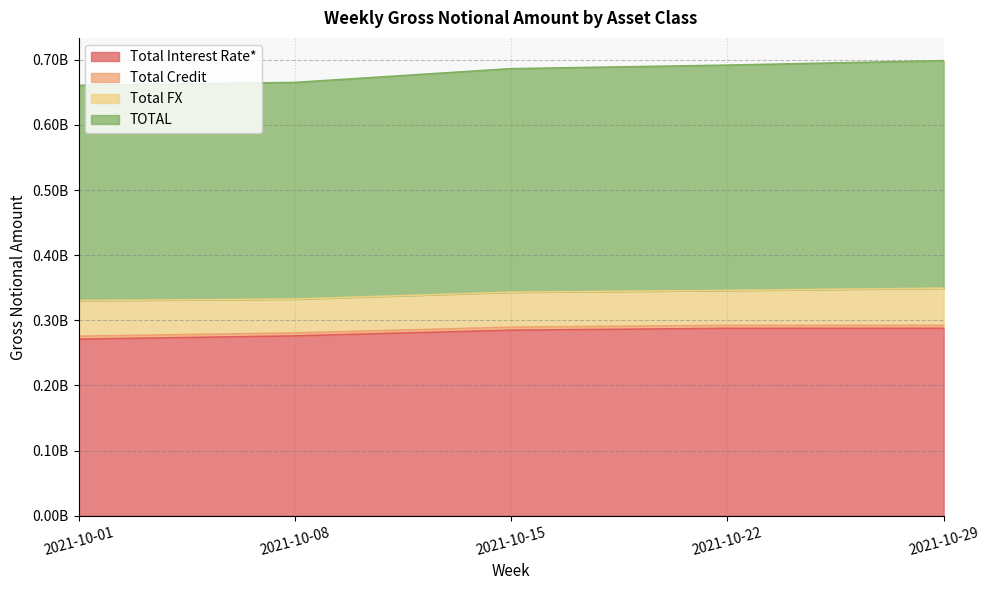

What is the sum of the TOTAL values at 2021-10-01 and 2021-10-15?

673508827